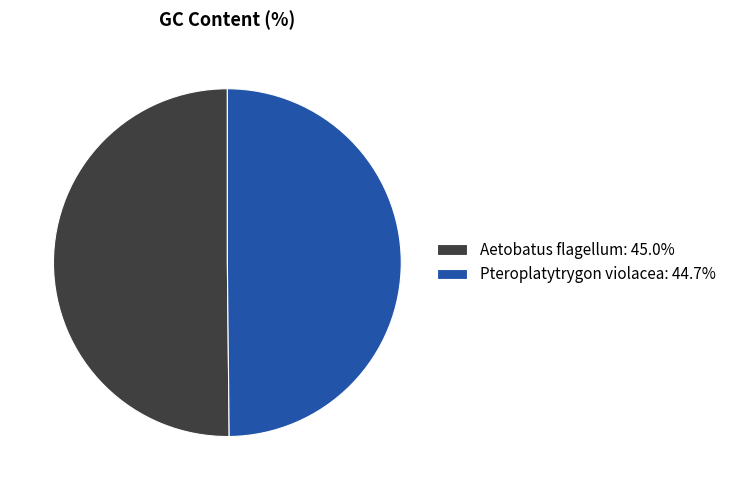

The Pteroplatytrygon violacea slice represents 44% of the pie. True or false?

False